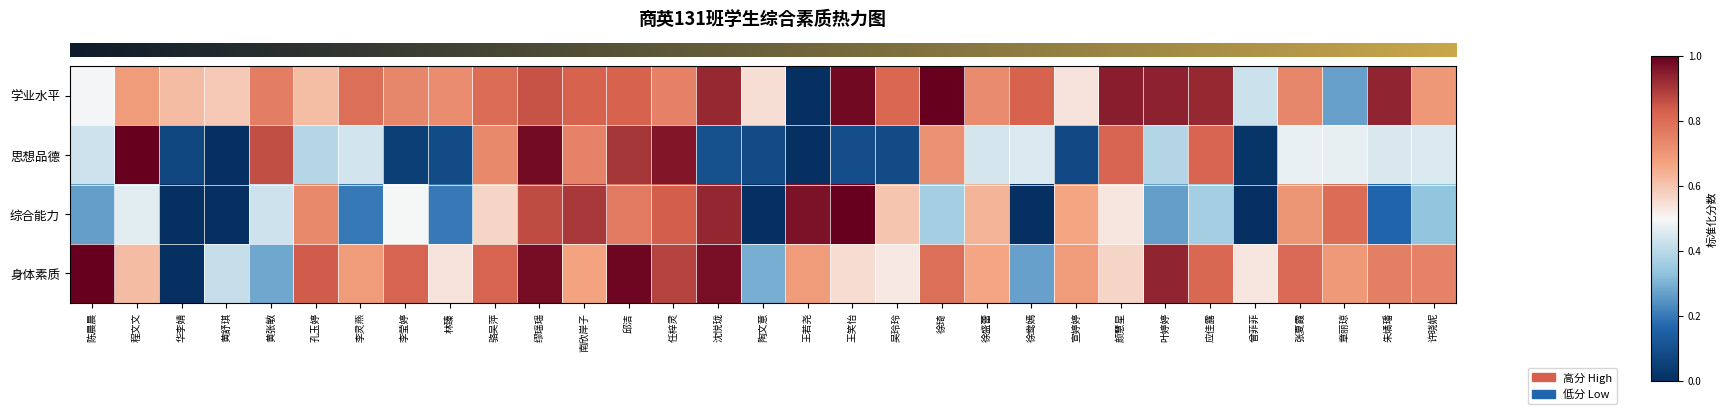

At which category is the sum across all series the highest?

缪瑶瑶